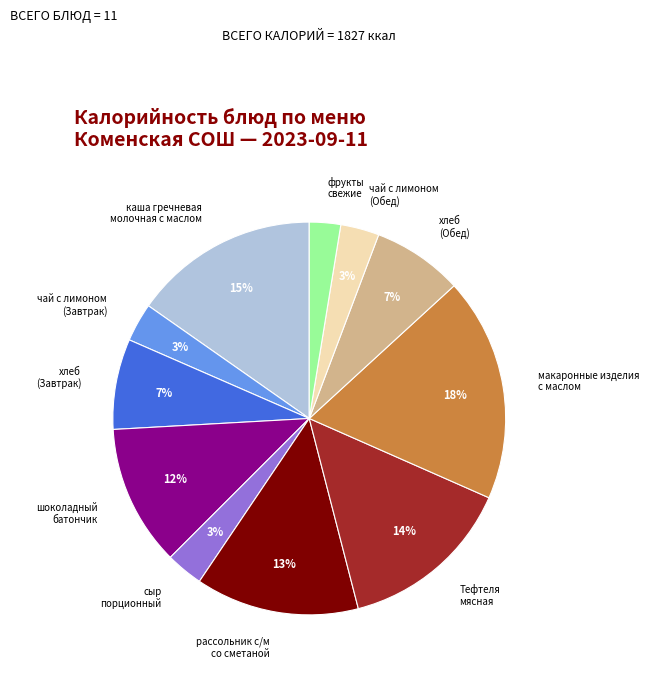

How many slices are in this pie chart?

11